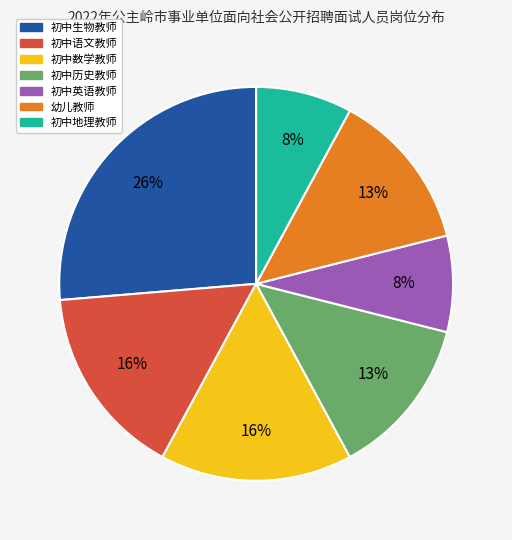

Which slice is the largest?

初中生物教师